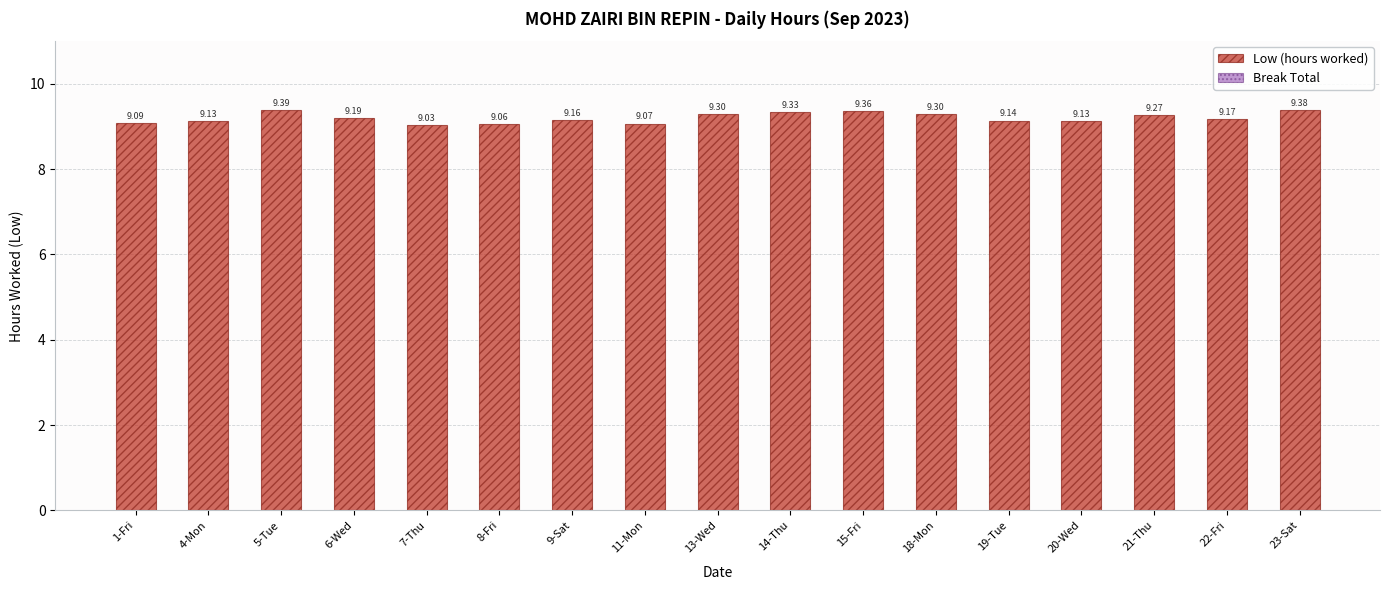

Between 15-Fri and 7-Thu, which is larger?

15-Fri